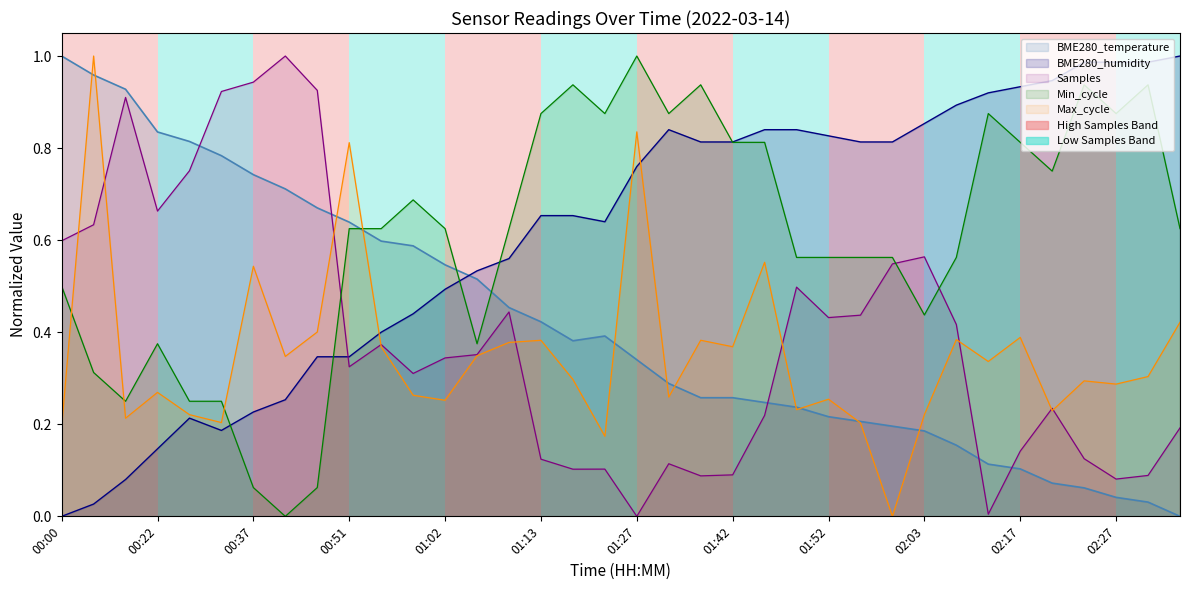

What is the sum of all BME280_temperature values?

15.0